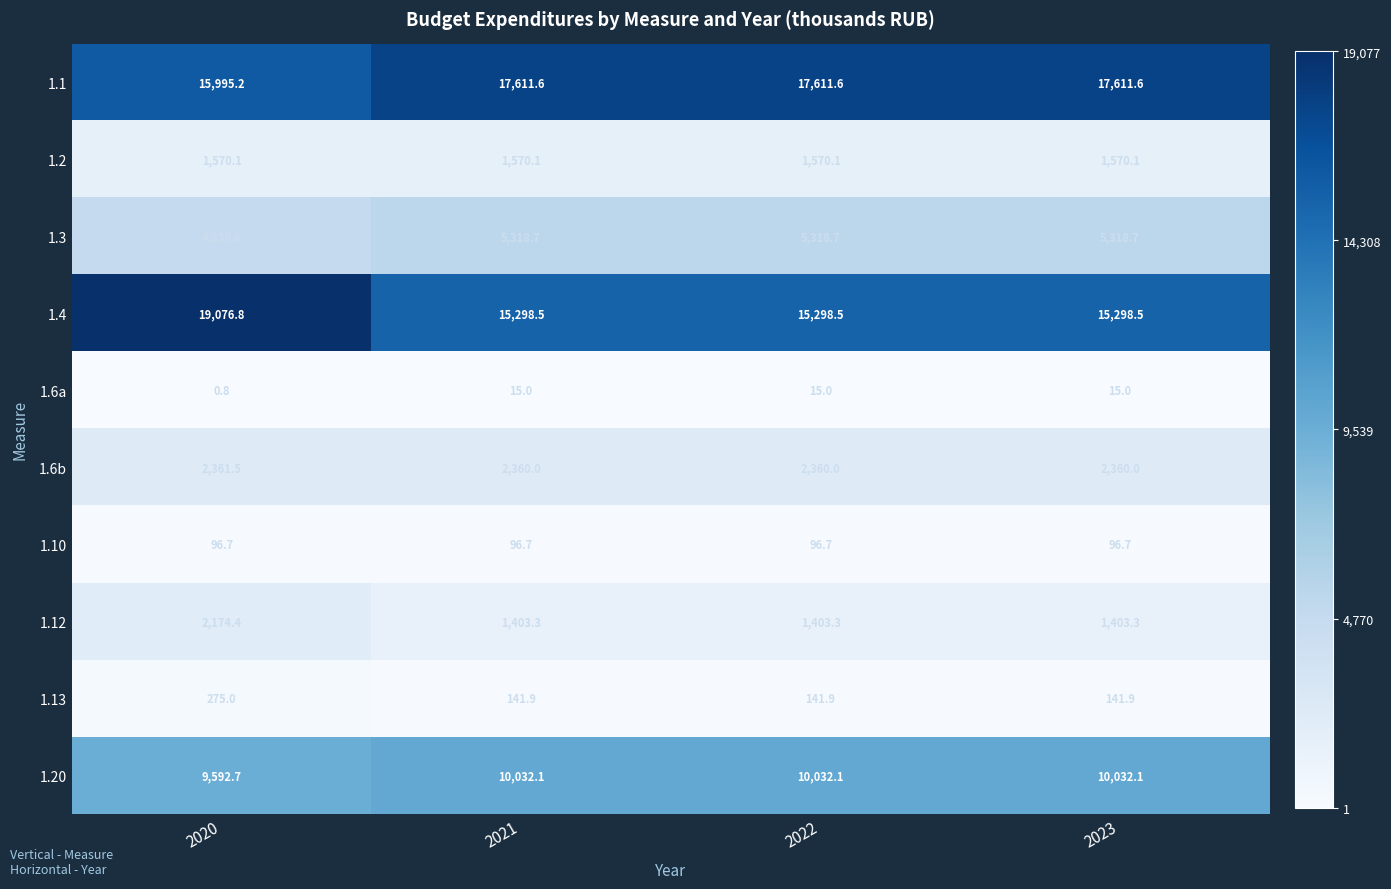

What is the spread (max minus min) of values at 2020?

19076.0